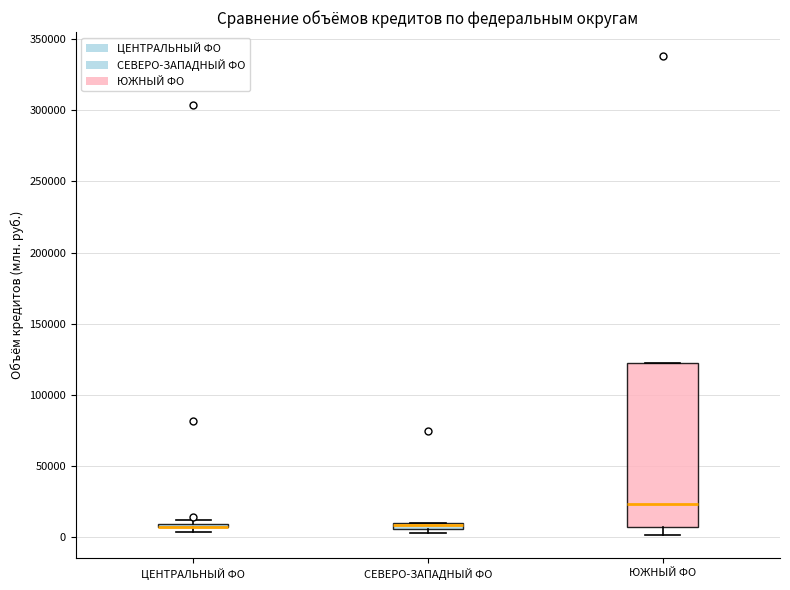

Where is the lower edge of the box for ЦЕНТРАЛЬНЫЙ ФО on the y-axis? The values are not printed on the chart, so give them approximately, as read against the axis.

5000